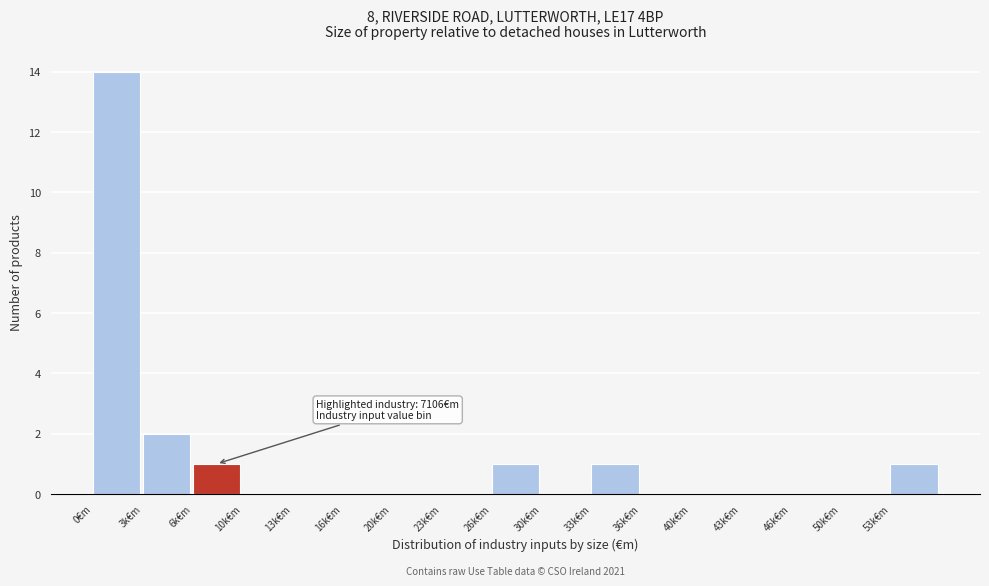

Reading right to left, transcribe all the data shown in this chart.

53k€m=1	50k€m=0	46k€m=0	43k€m=0	40k€m=0	36k€m=0	33k€m=1	30k€m=0	26k€m=1	23k€m=0	20k€m=0	16k€m=0	13k€m=0	10k€m=0	6k€m=1	3k€m=2	0€m=14